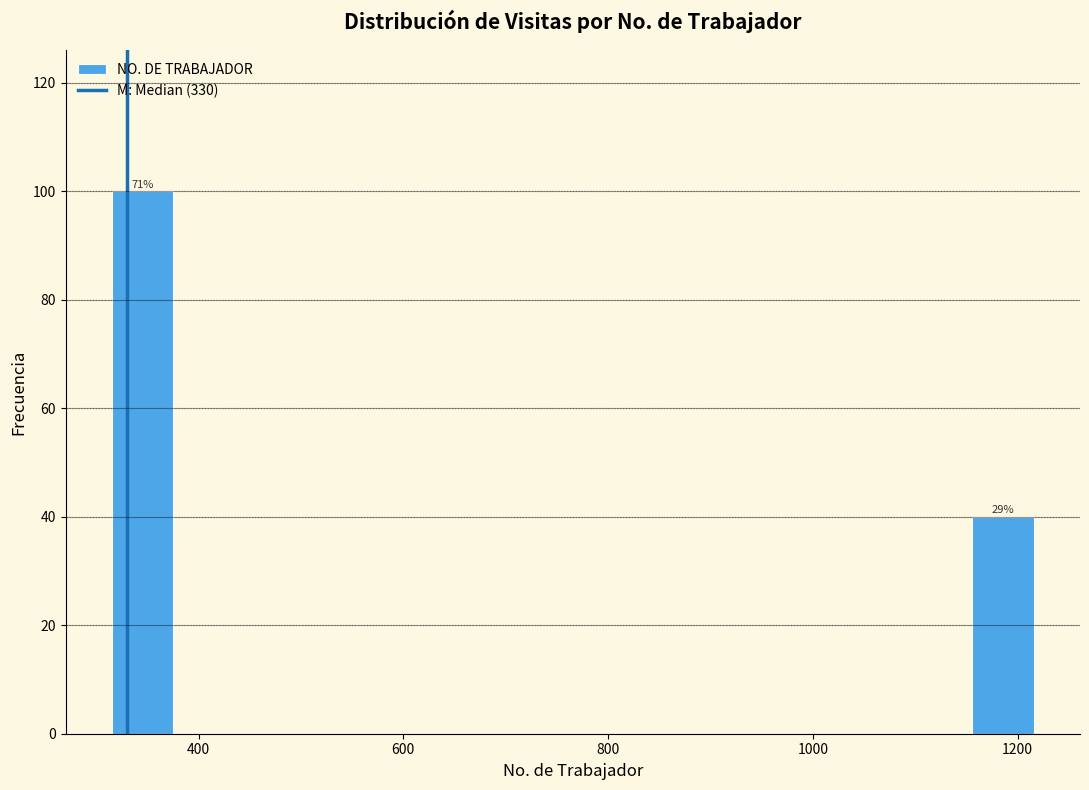

Read against the x-axis, roughly where is the centre of the tallest bar?

340